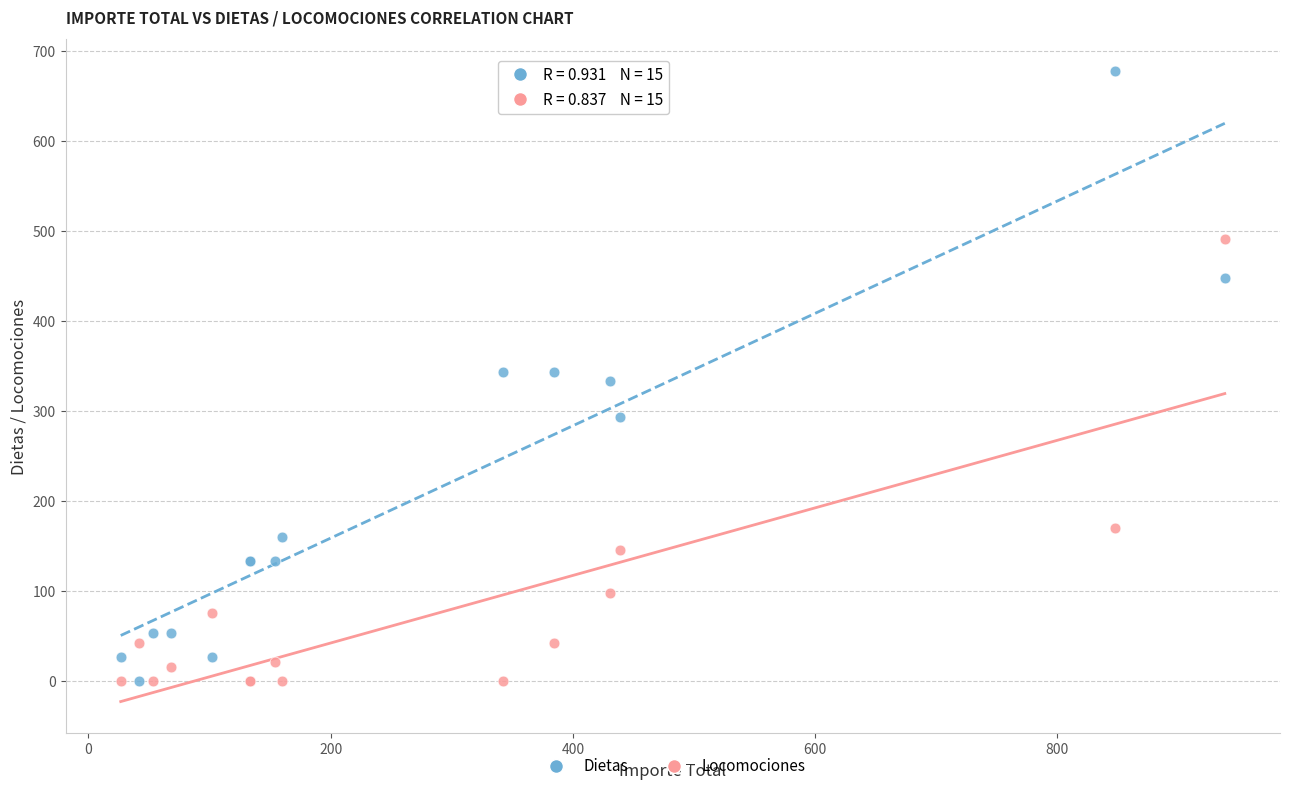

Which series has the widest spread of Y values?

Dietas